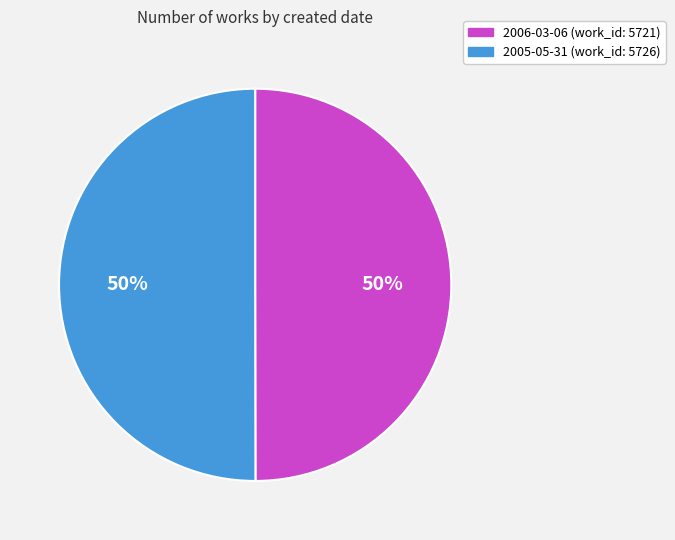

To the nearest percent, what is the average slice percentage?

50%